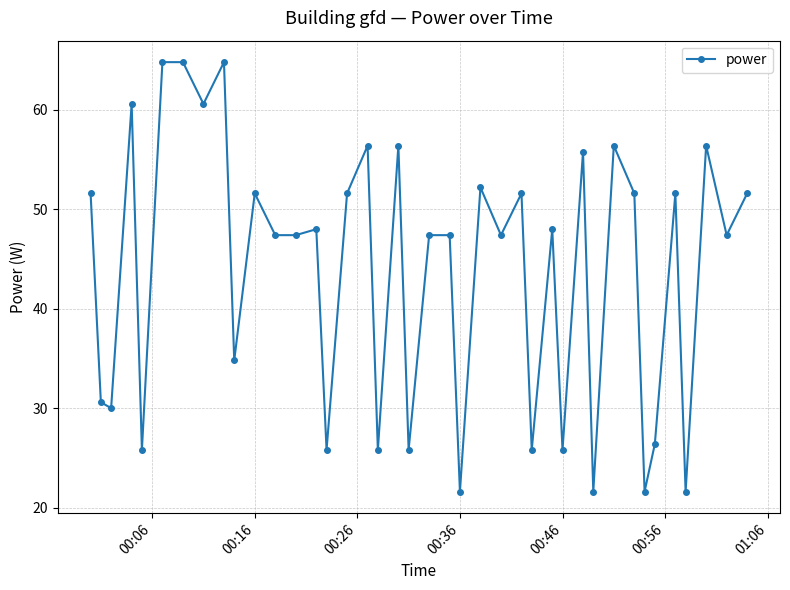

True or false: the data has more than 0 interior local peaks.

True